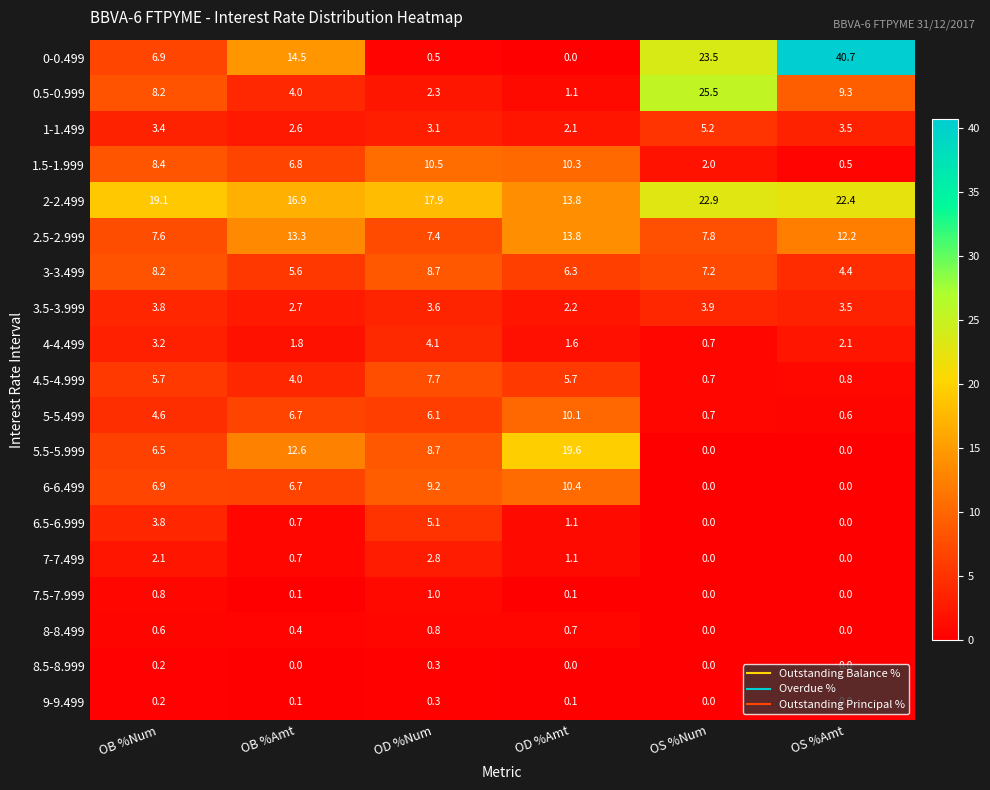

What is the difference between the maximum and minimum values in the 4-4.499 series?

3.4